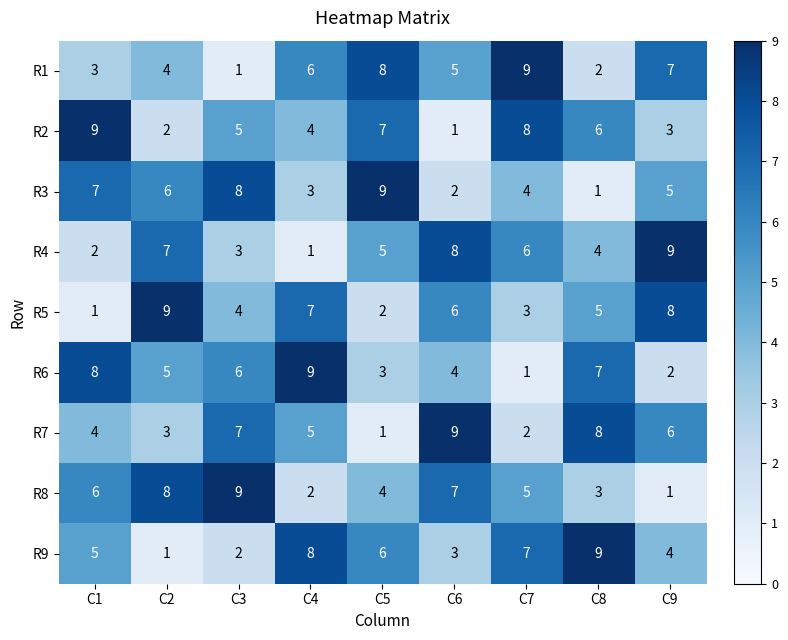

Is the value of R1 at C7 greater than the value of R8 at C7?

Yes